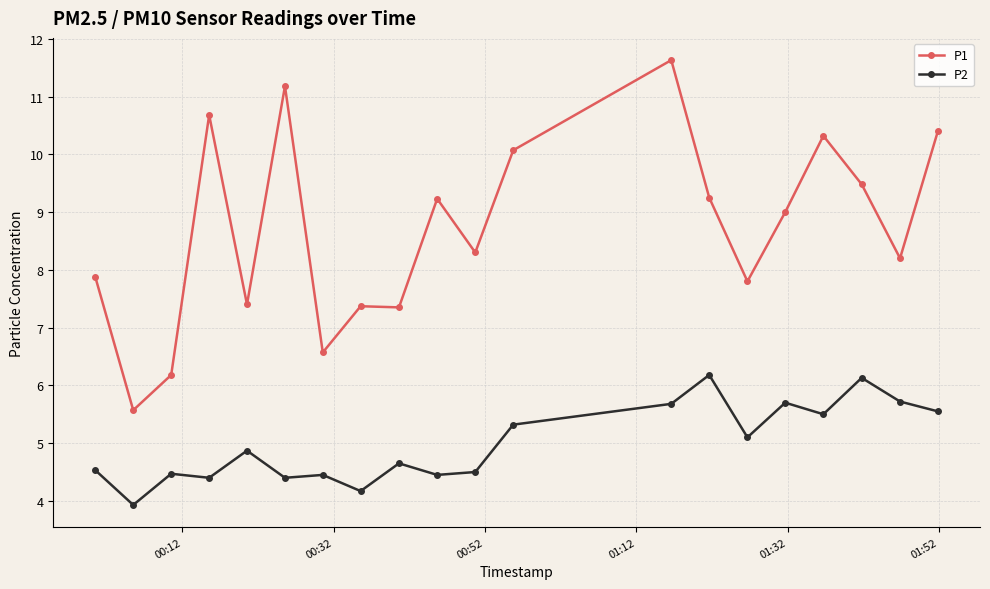

In P2, how many points are higher than both neighbors (excluding endpoints)?

7